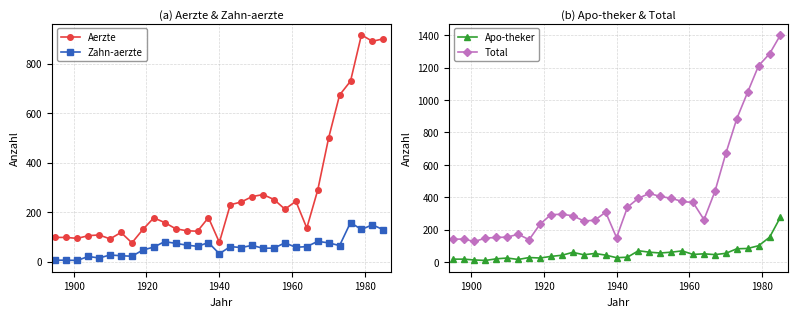

What is the difference between the maximum and minimum values in the Total series?

1276